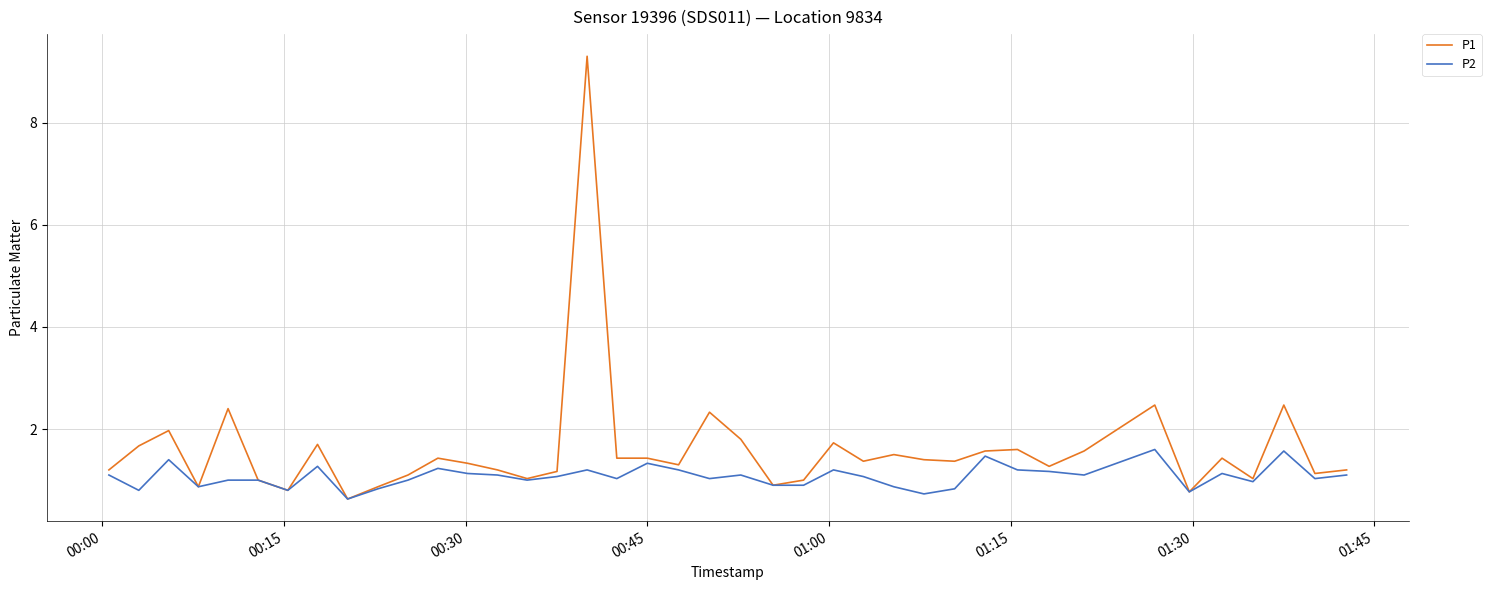

What is the maximum value shown in the chart?

9.3